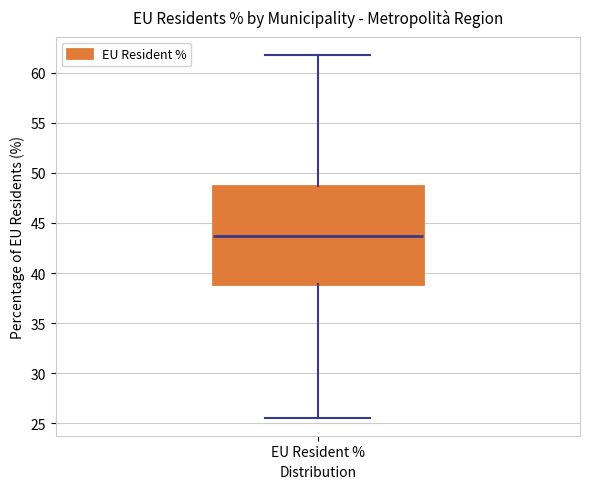

Transcribe this box plot: give where the median line is, the range the box spans, and where the two whiskers end, as read against the y-axis. The values are not printed on the chart, so give them approximately, as read against the axis.

median 43.5, box 39.0 to 48.5, whiskers 25.5 to 61.5